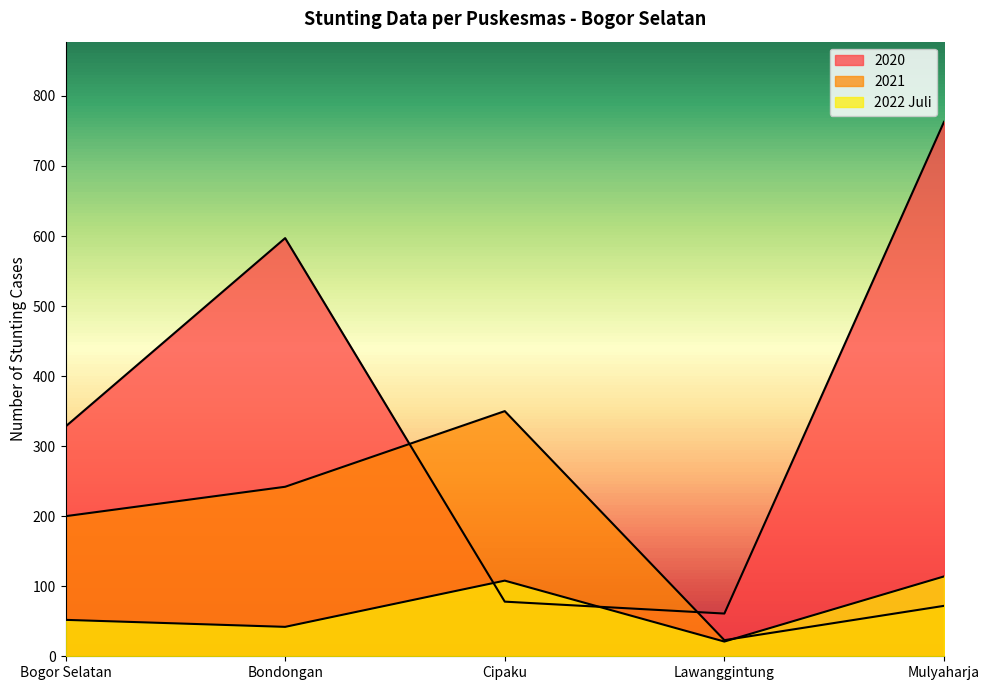

How many categories are shown in the chart?

5